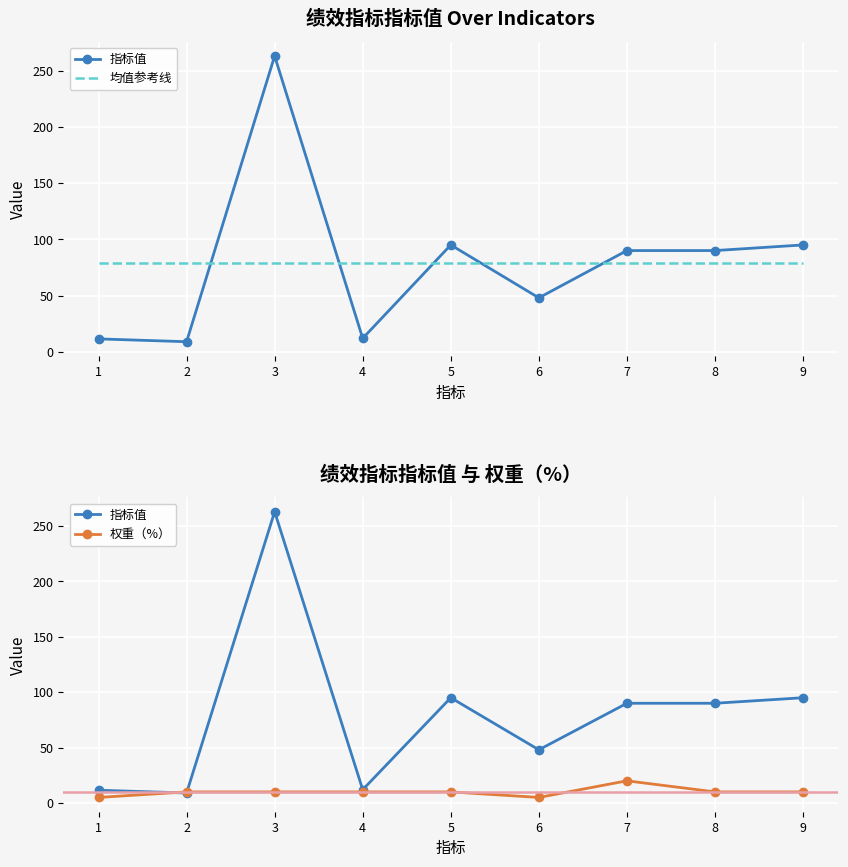

Rank the series at 2 from lowest to highest value.

指标值, 权重（%）, 均值参考线